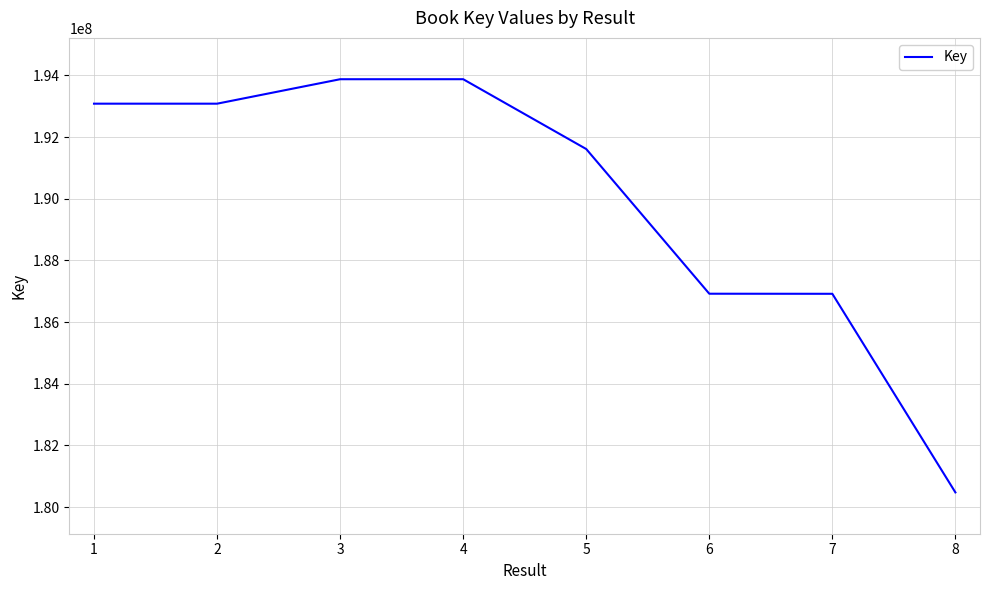

What is the maximum value shown in the chart?

193879034